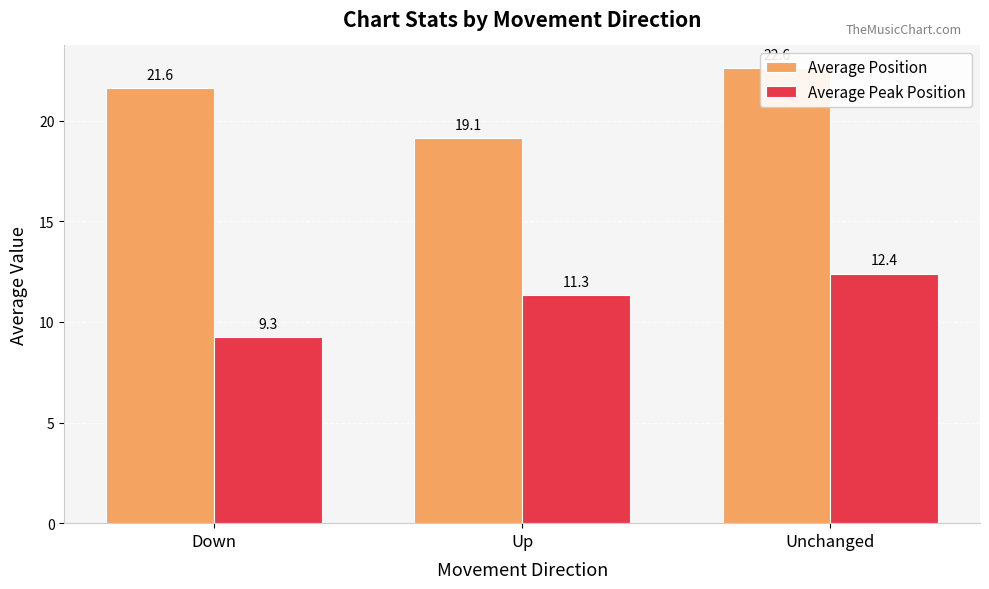

What is the difference between the highest and lowest values at Down?

12.3